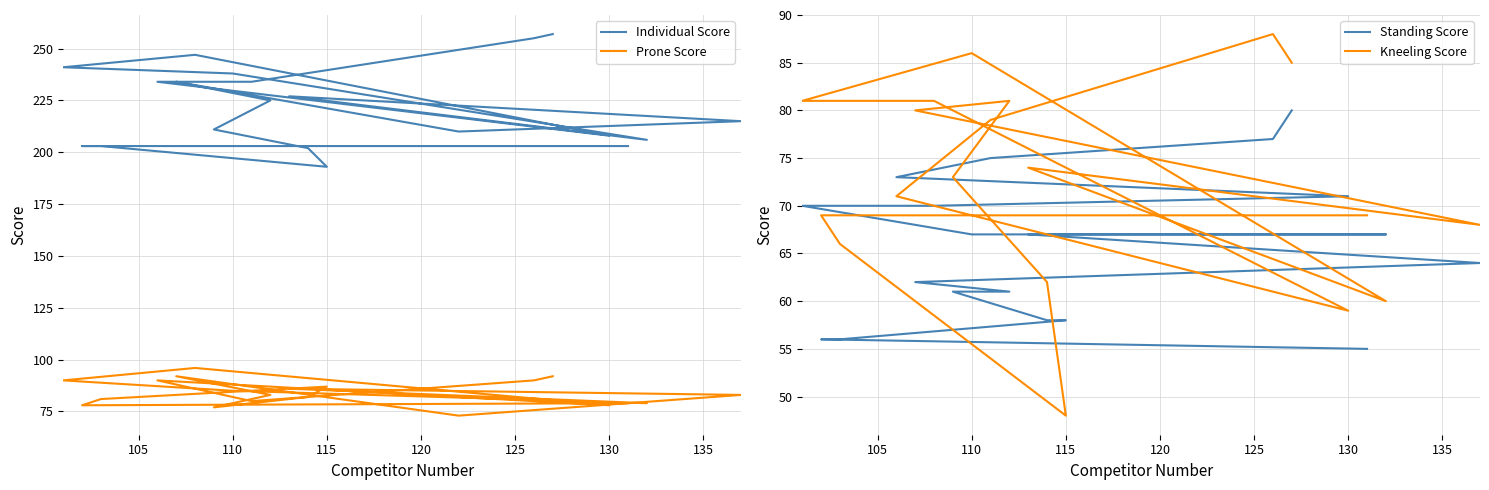

How many series are shown in this chart?

4